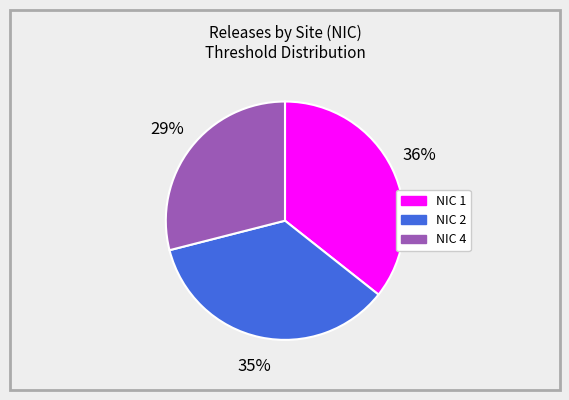

What is the smallest slice in the pie chart?

NIC 4